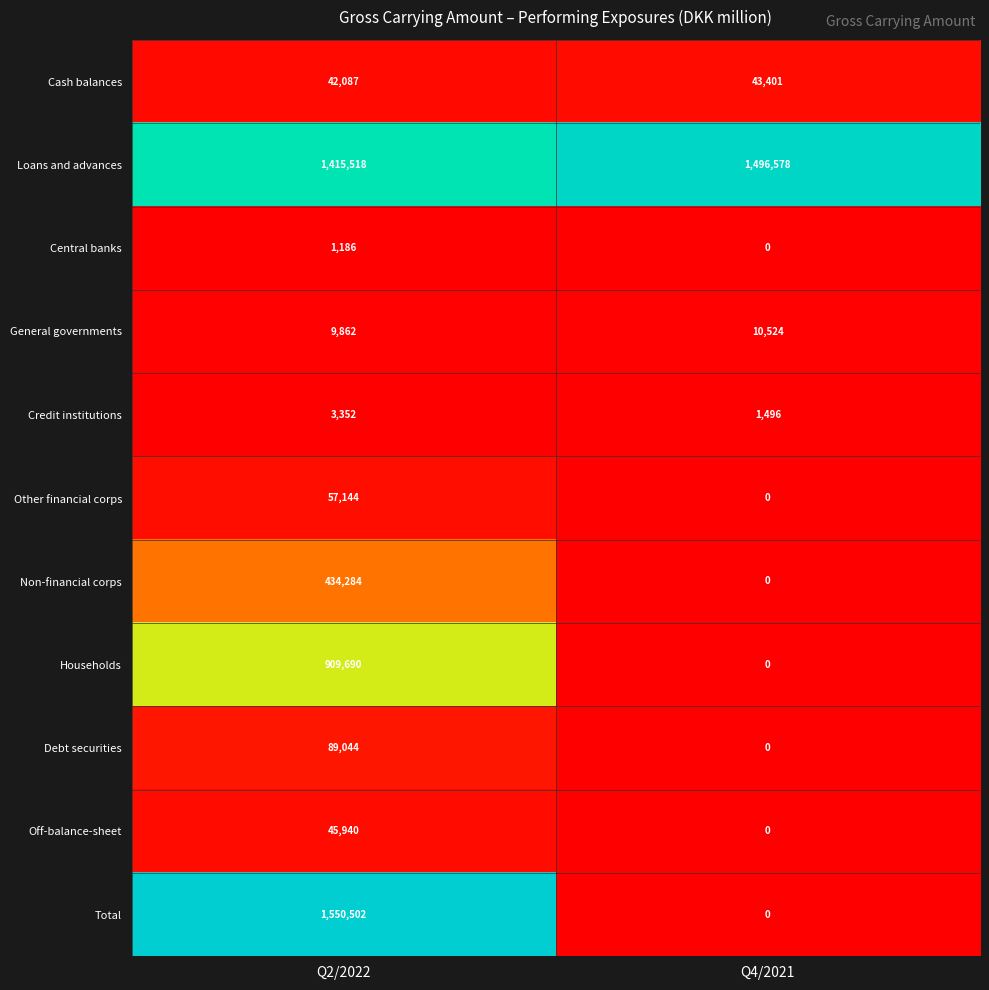

Which category has the lowest value in the General governments series?

Q2/2022